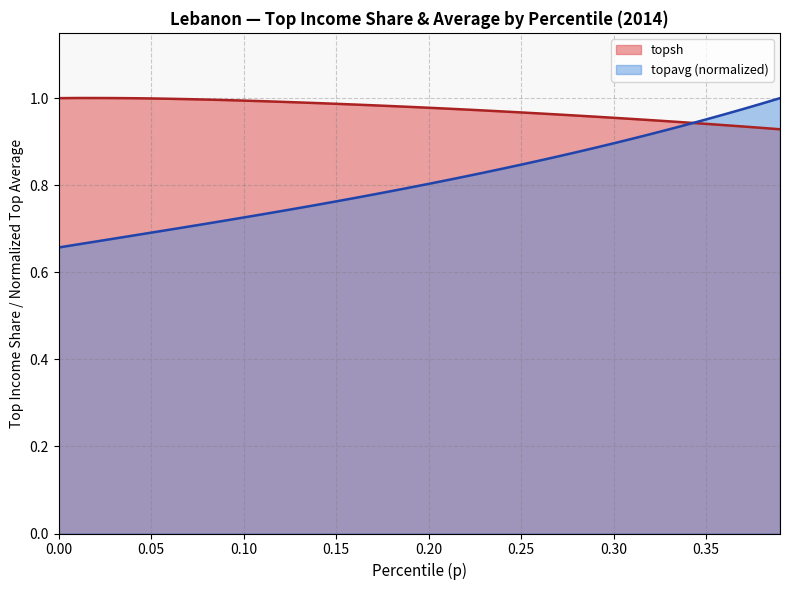

List the series in order of their overall mean, lowest first.

topavg (normalized), topsh